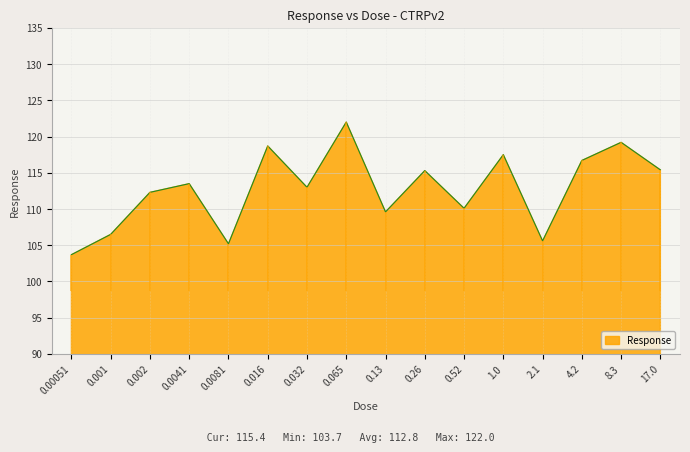

What is the sum of the values at 0.065 and 0.032?

235.0